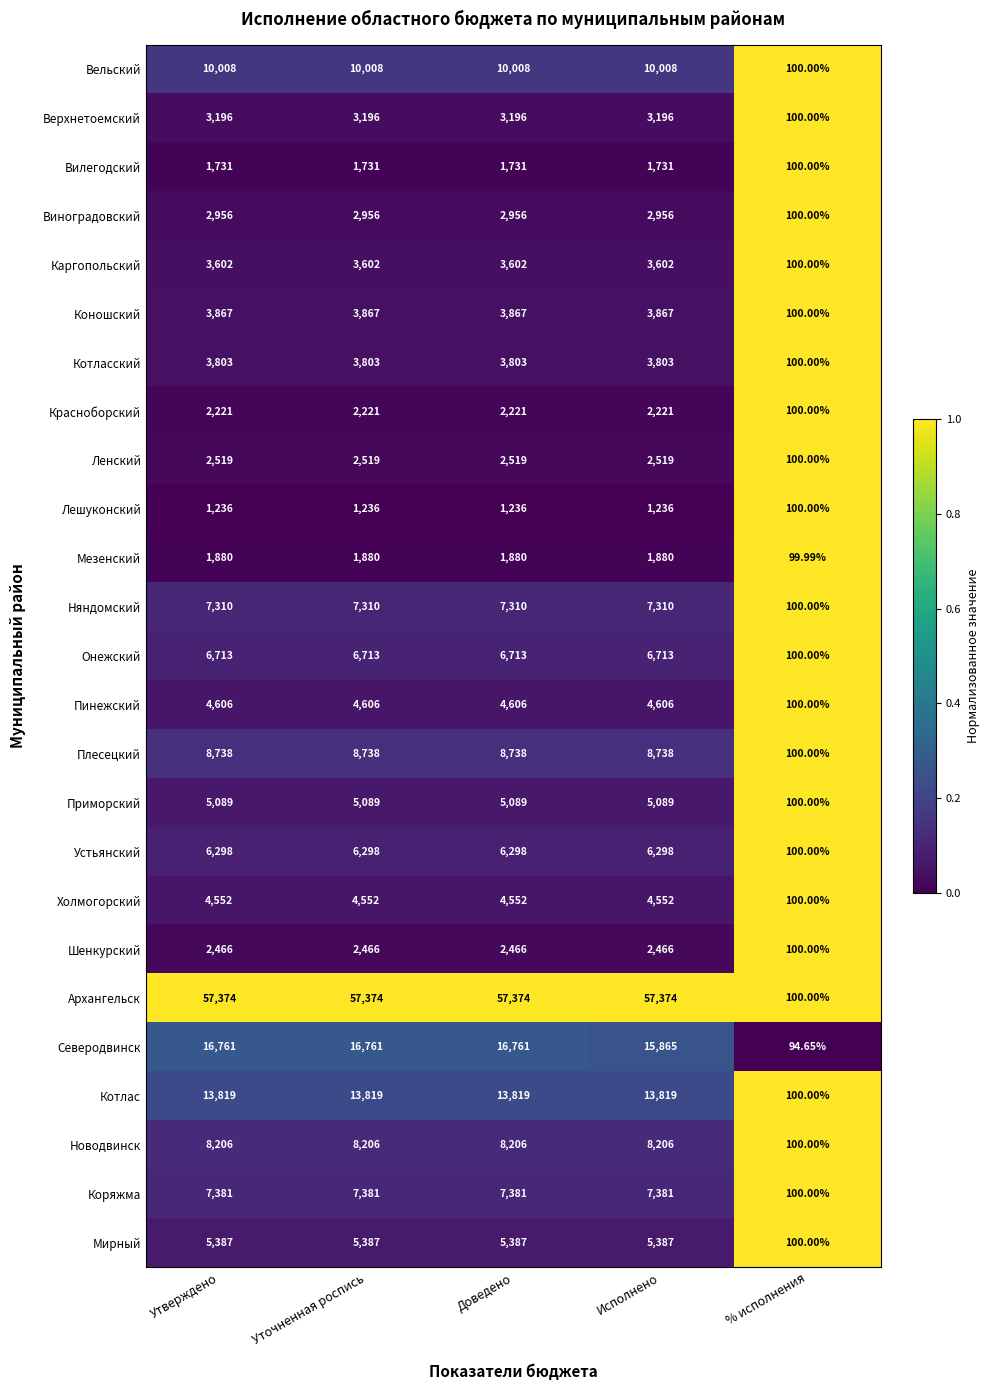

Which series changed the most between Утверждено and % исполнения?

Архангельск